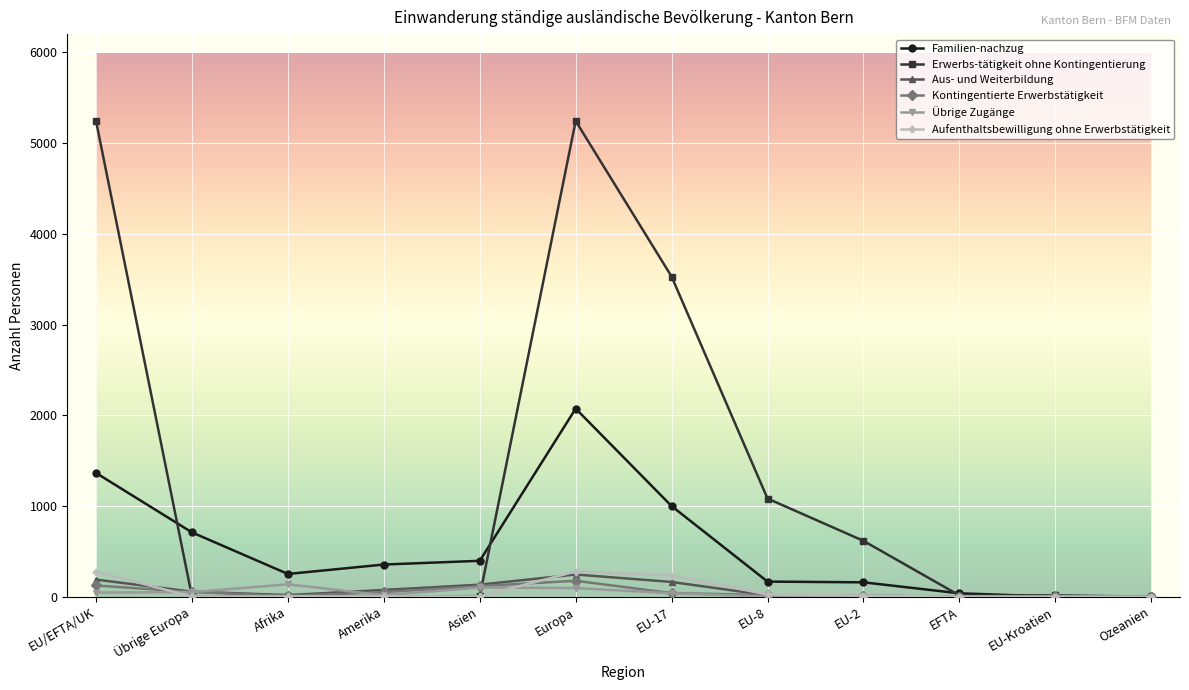

Which series has the widest spread of values?

Erwerbs-tätigkeit ohne Kontingentierung